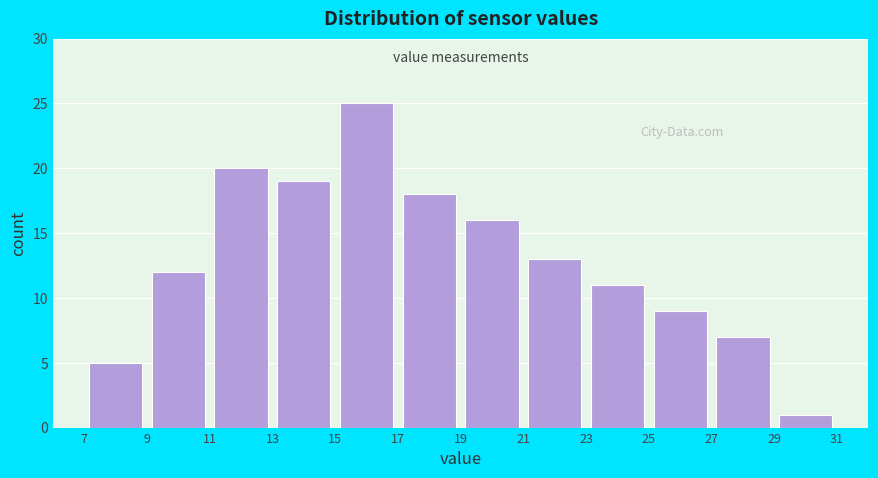

Reading left to right, list every bar in this chart as the range it spans on the x-axis followed by its height. The values are not printed on the chart, so give them approximately, as read against the axis.

7 to 9: 5
9 to 11: 12
11 to 13: 20
13 to 15: 19
15 to 17: 25
17 to 19: 18
19 to 21: 16
21 to 23: 13
23 to 25: 11
25 to 27: 9
27 to 29: 7
29 to 31: 1